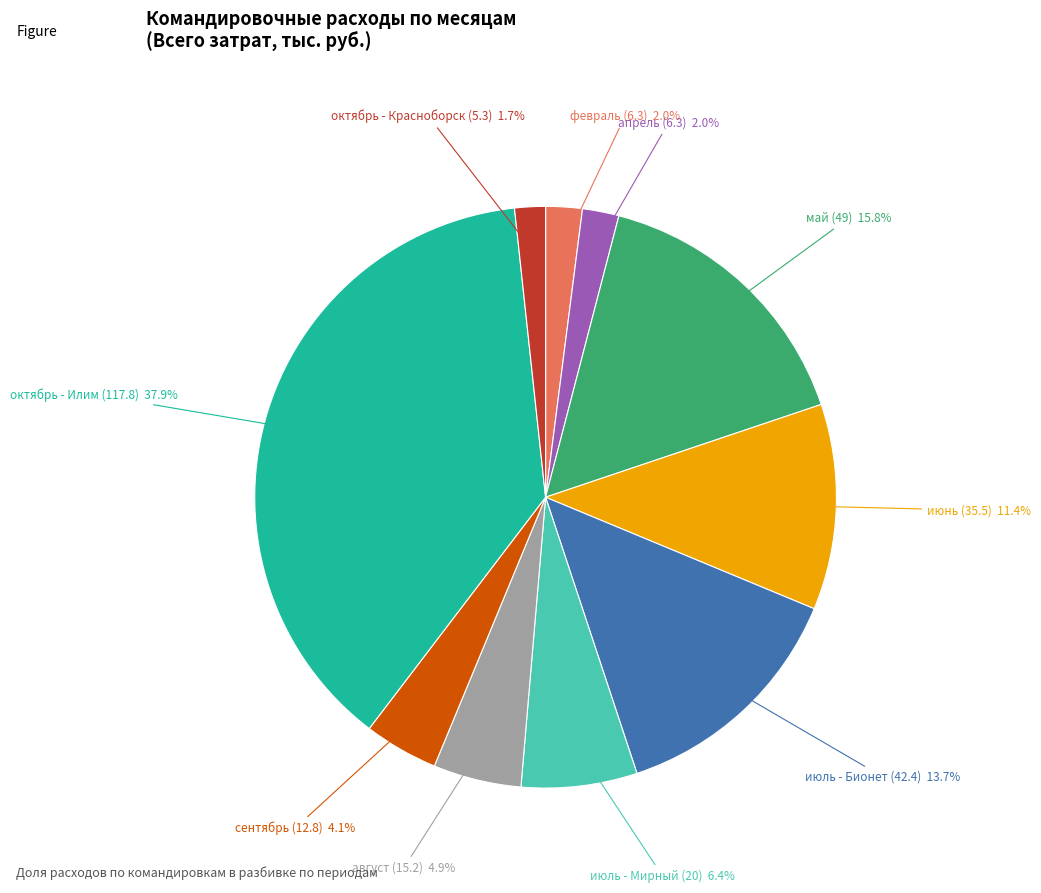

Is there a majority slice in this chart?

No